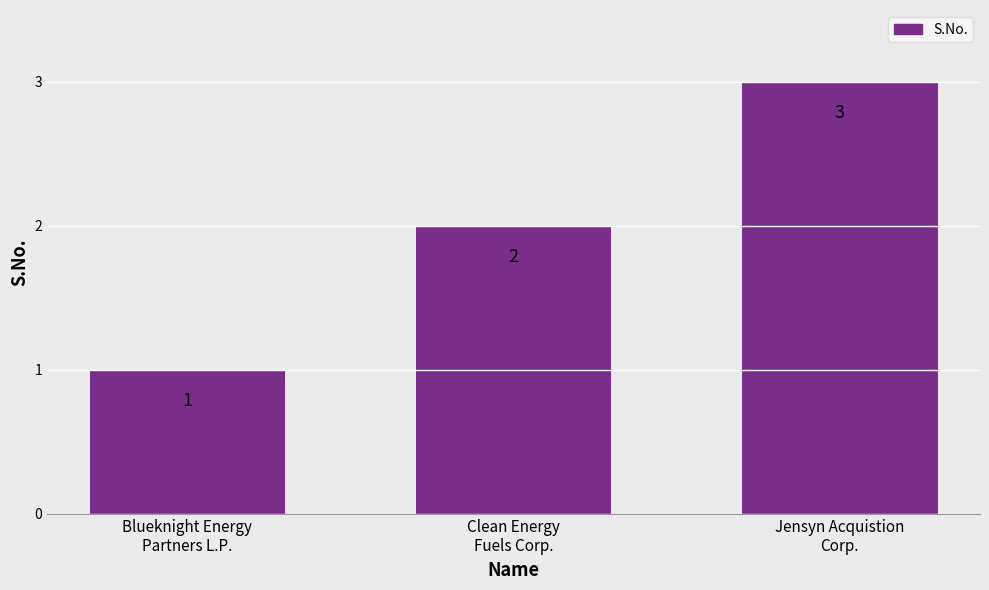

What is the change in value from Blueknight Energy
Partners L.P. to Jensyn Acquistion
Corp.?

+2